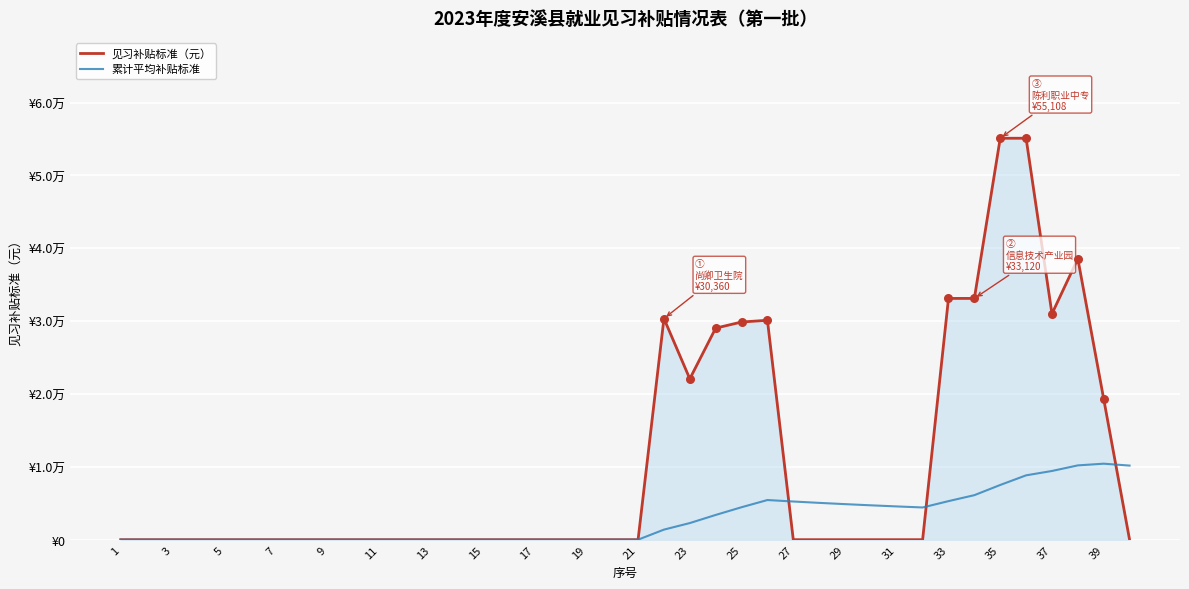

At how many categories does at least one series exceed 41133?

2